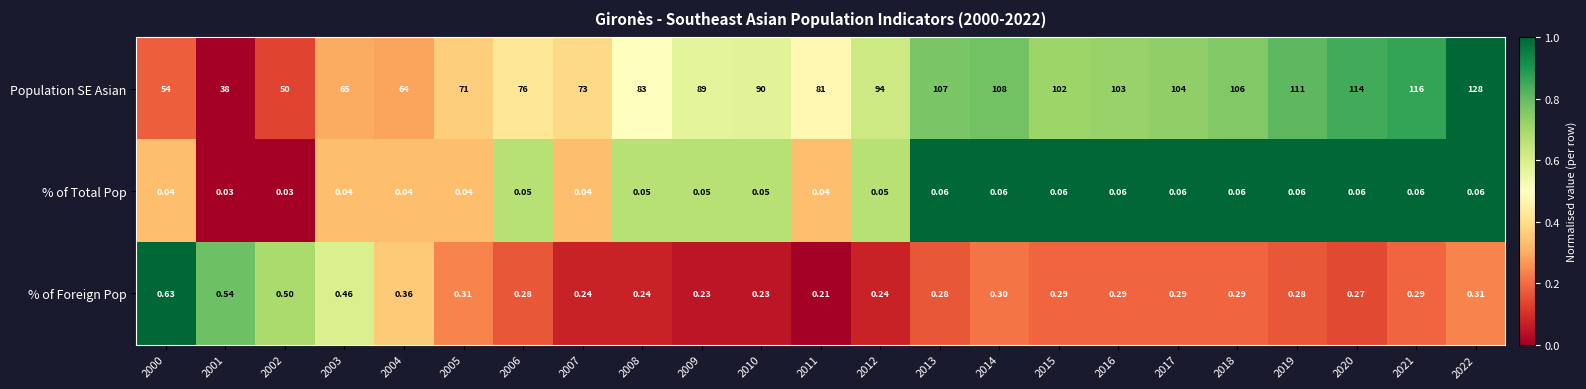

Which series has the largest range (max minus min)?

Population SE Asian